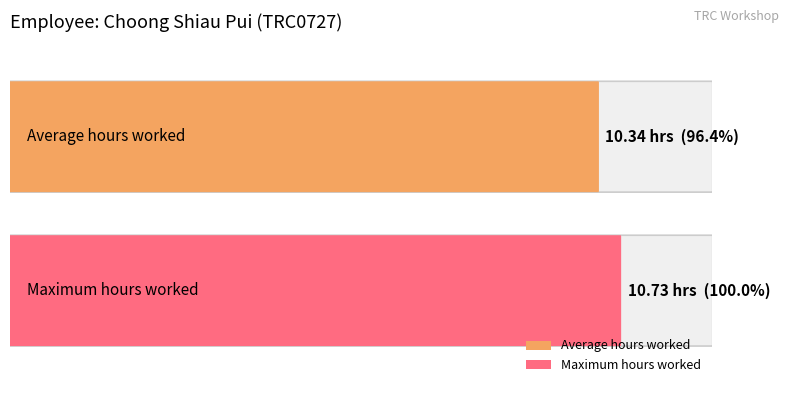

Are the bars grouped side by side (vs. stacked)?

No